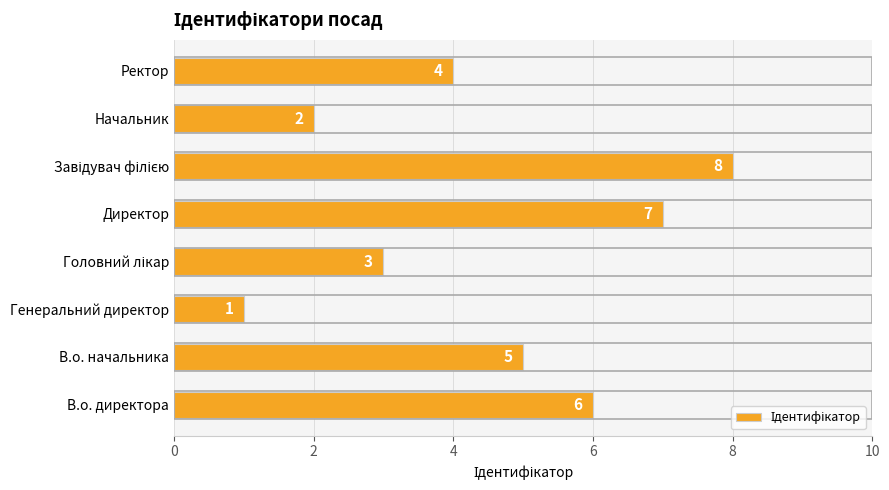

What value does the data have at В.о. директора?

6